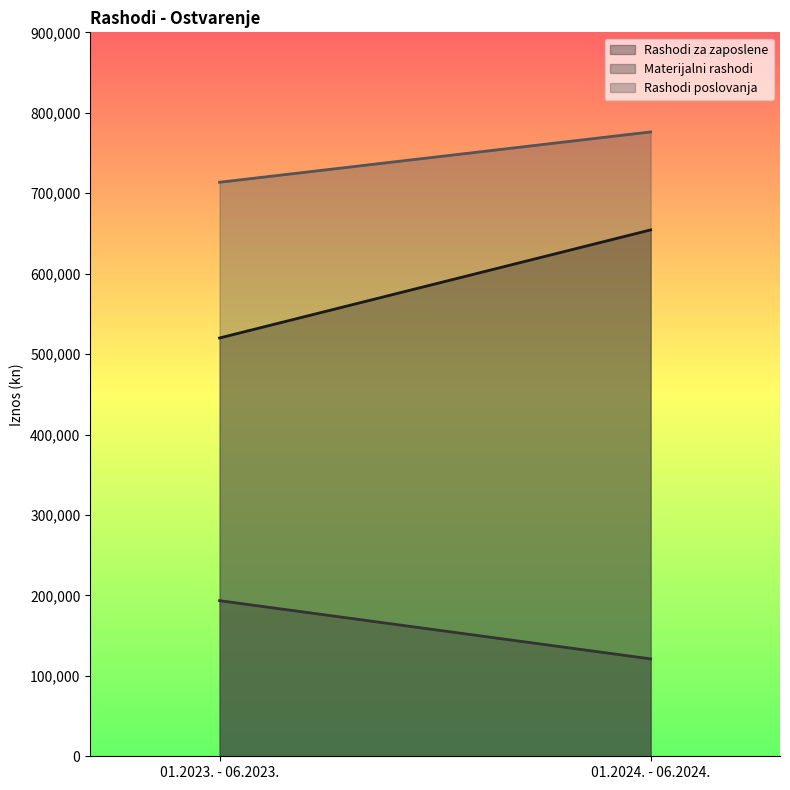

Rank the series by their average value, from lowest to highest.

Materijalni rashodi, Rashodi za zaposlene, Rashodi poslovanja